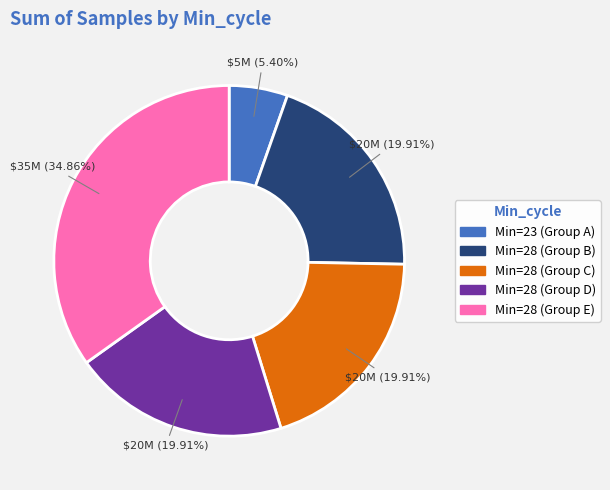

How many segments does this pie chart have?

5